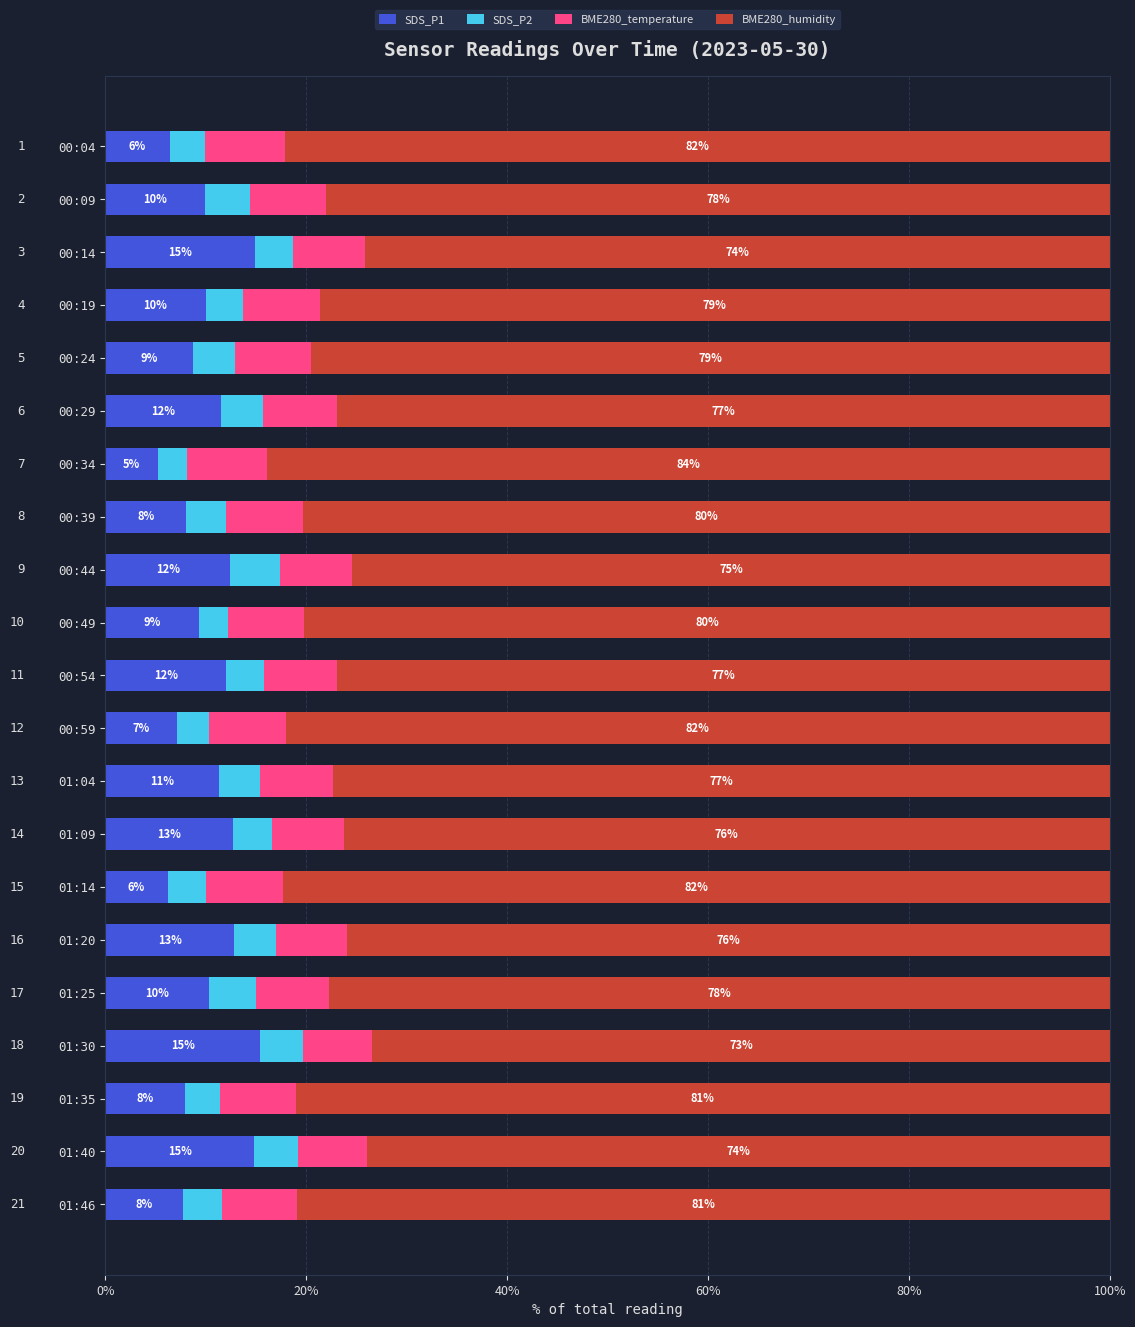

What is the difference between the maximum and minimum values in the SDS_P1 series?

10.2